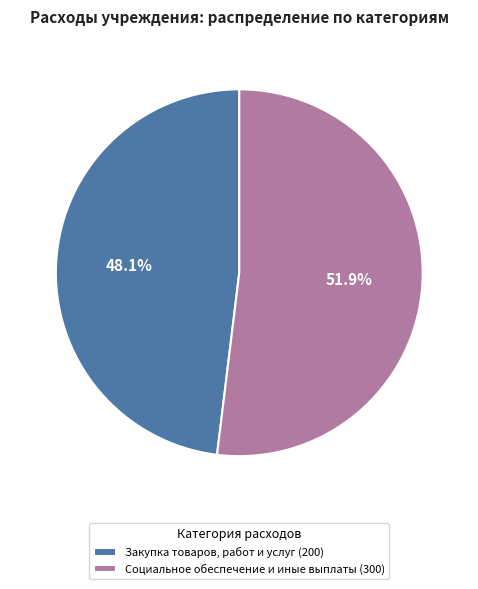

The Закупка товаров, работ и услуг (200) slice represents 48% of the pie. True or false?

True